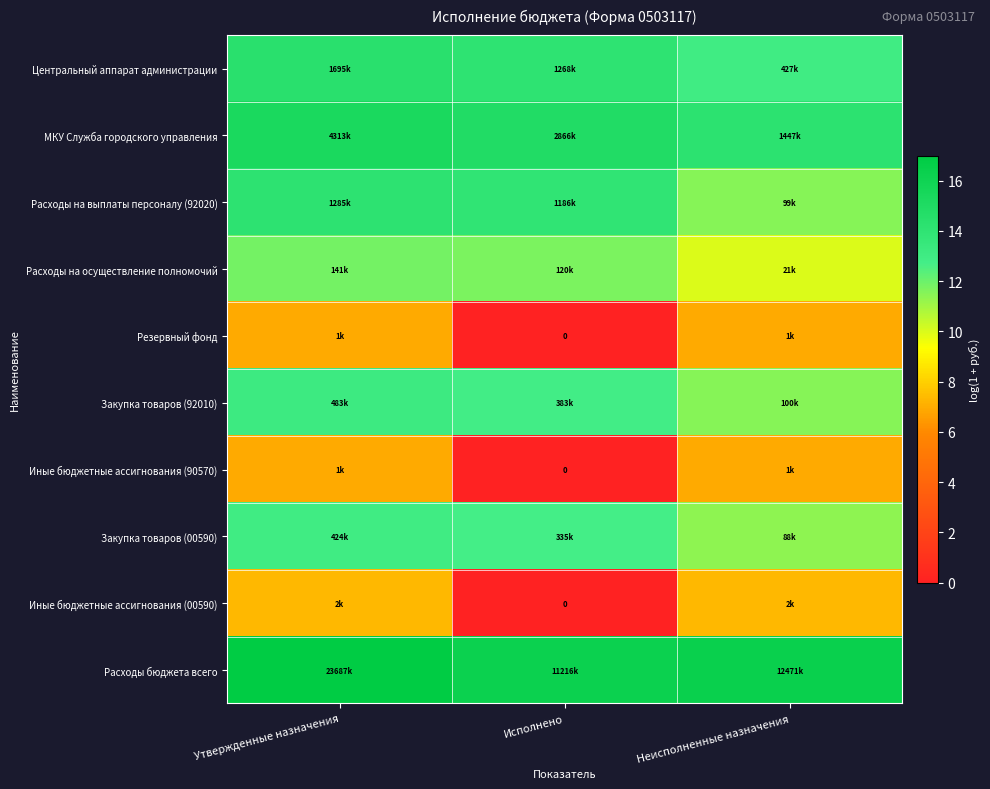

List the series in order of their peak value, lowest first.

Резервный фонд, Иные бюджетные ассигнования (90570), Иные бюджетные ассигнования (00590), Расходы на осуществление полномочий, Закупка товаров (00590), Закупка товаров (92010), Расходы на выплаты персоналу (92020), Центральный аппарат администрации, МКУ Служба городского управления, Расходы бюджета всего